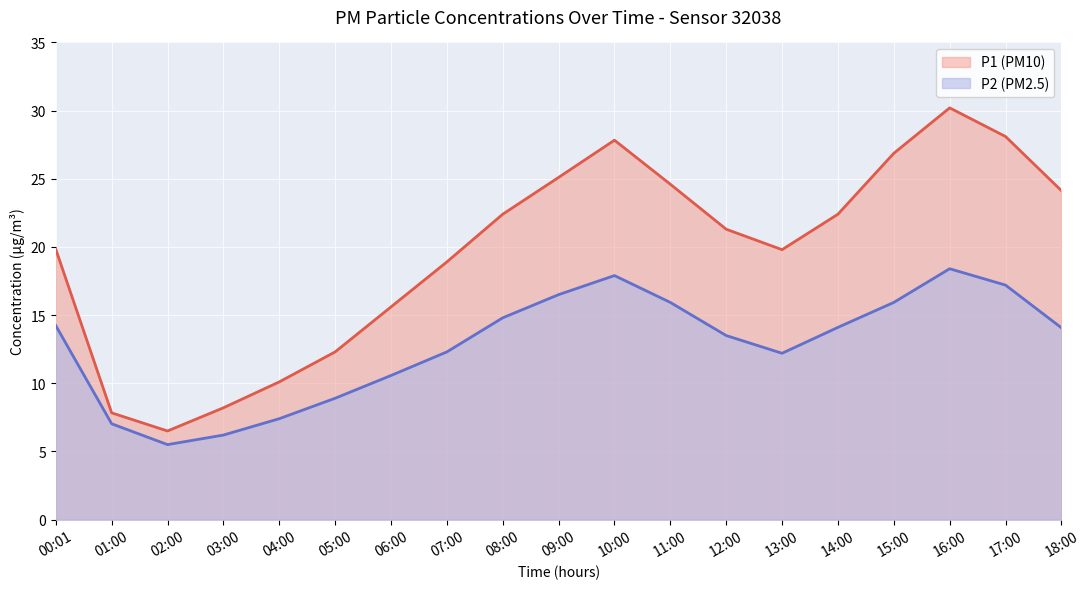

How many values in the P1 (PM10) series are below 21?

9